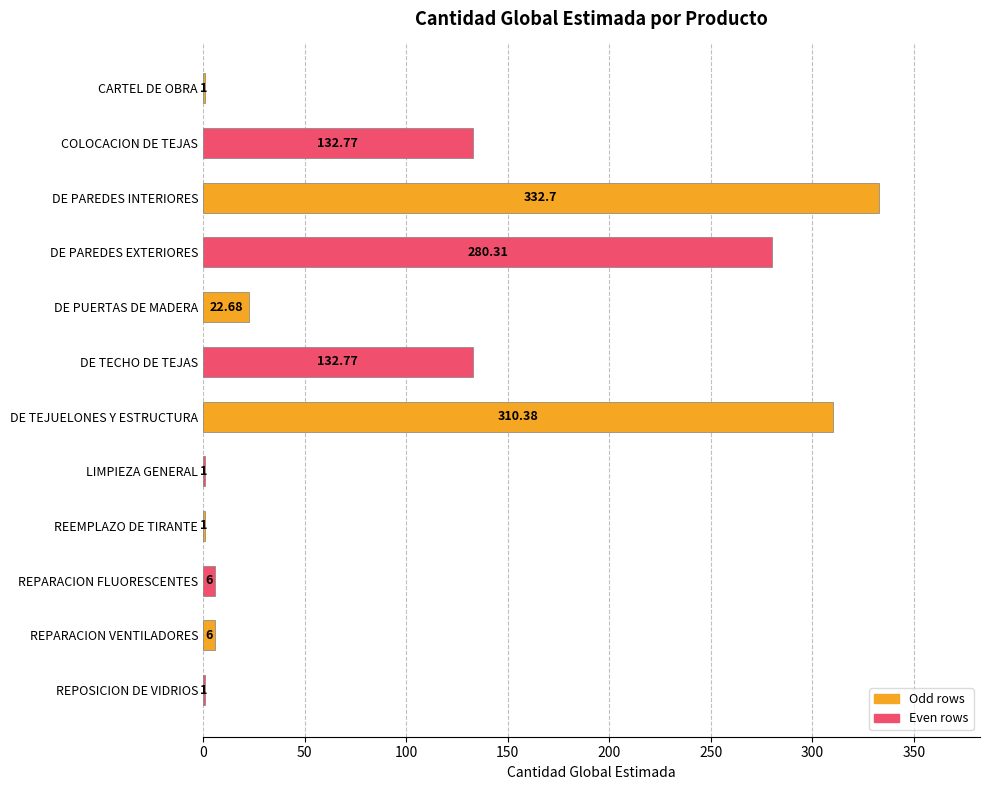

Approximately how many times larger is the value at REPARACION VENTILADORES compared to CARTEL DE OBRA?

6.0